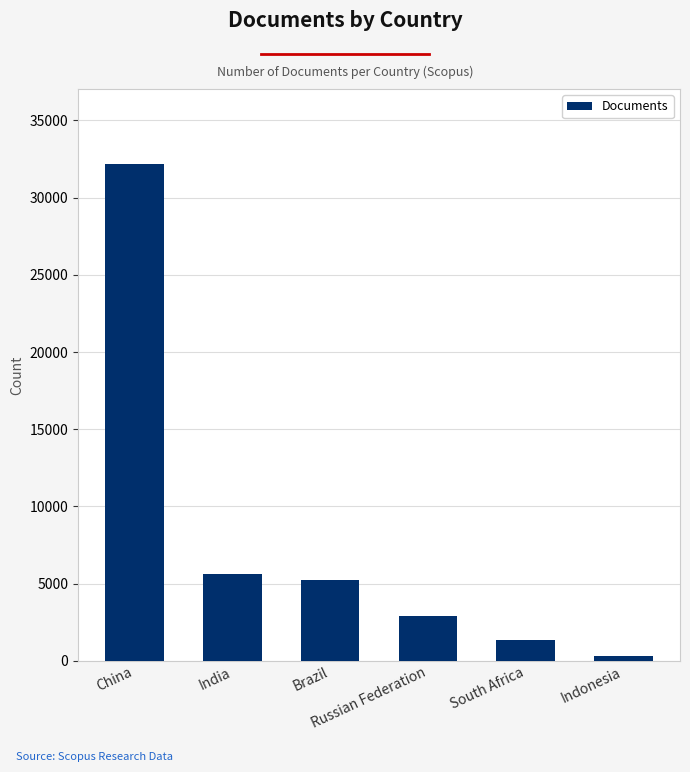

What is the sum of all values?

47583